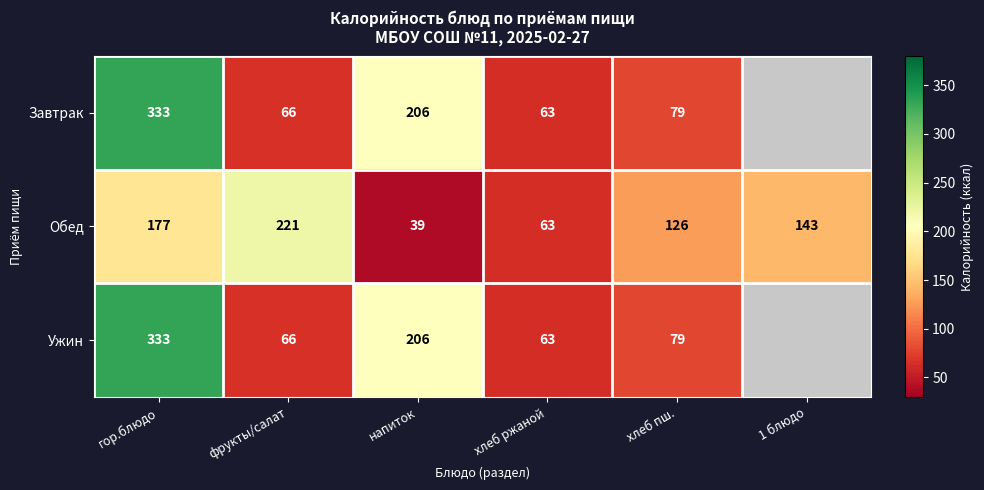

Which series changed the most between фрукты/салат and хлеб пш.?

Обед